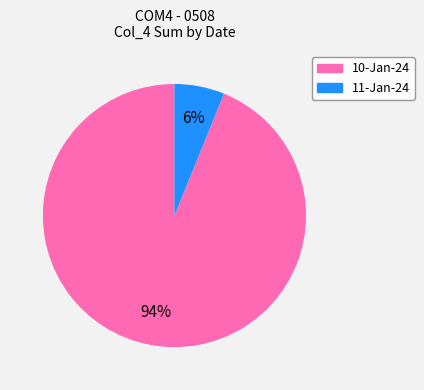

Do 10-Jan-24 and 11-Jan-24 together represent more than half of the pie?

Yes